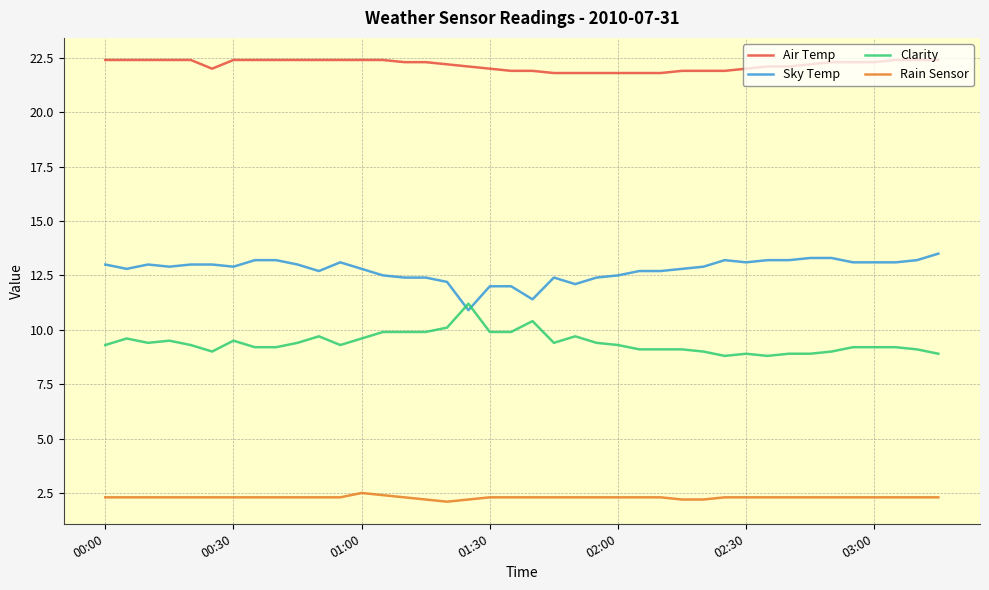

True or false: Rain Sensor and Air Temp cross at least once.

False